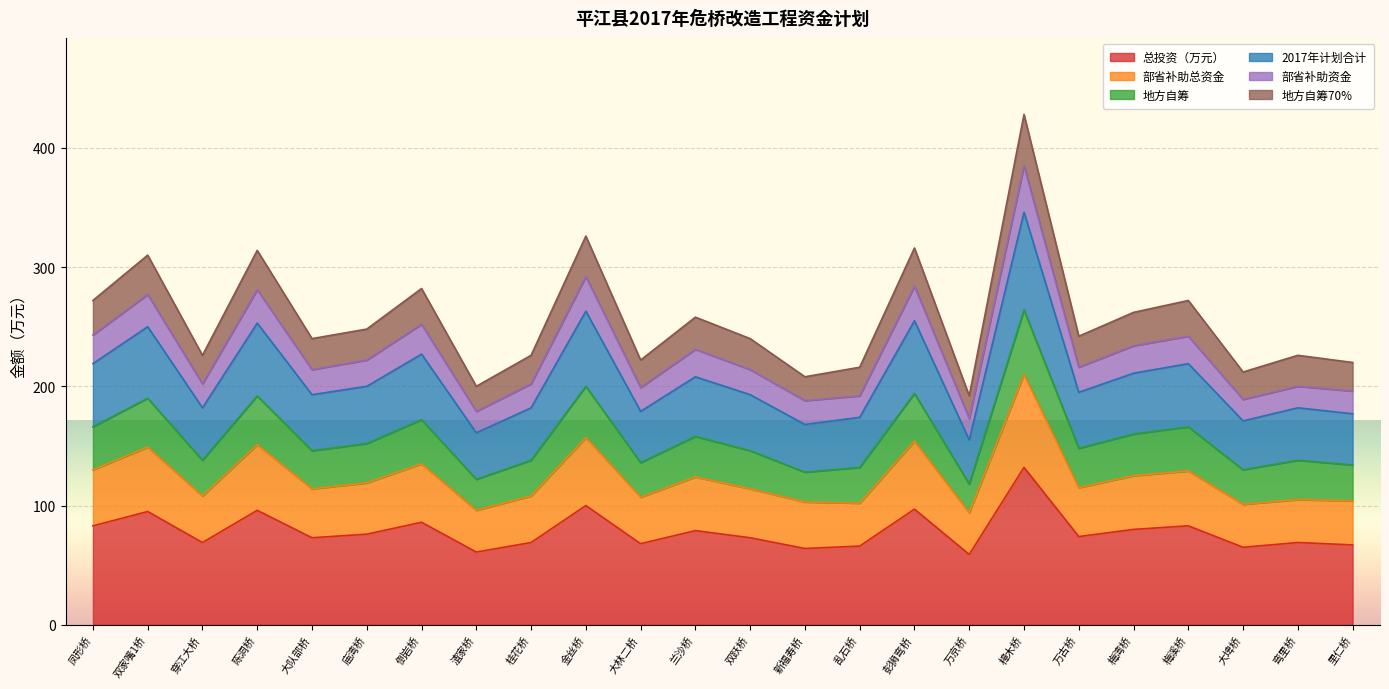

How many lines are shown in the chart?

6